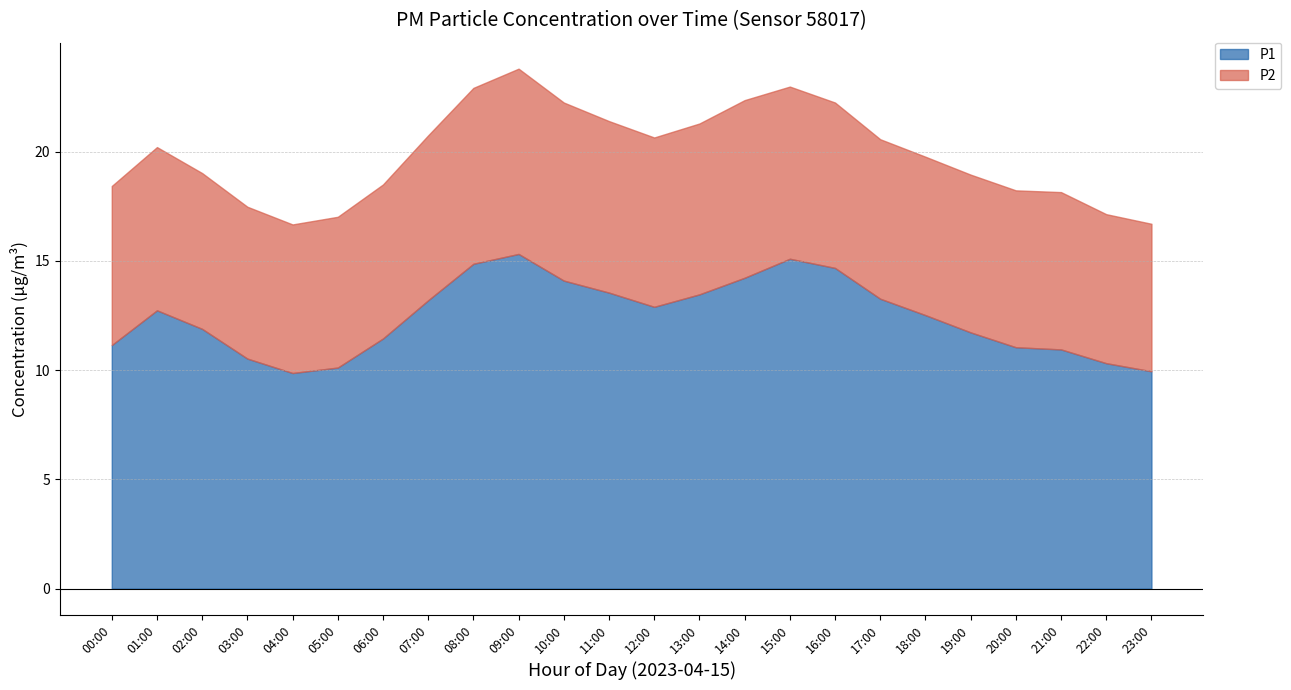

What are all the series names shown in the legend?

P1, P2